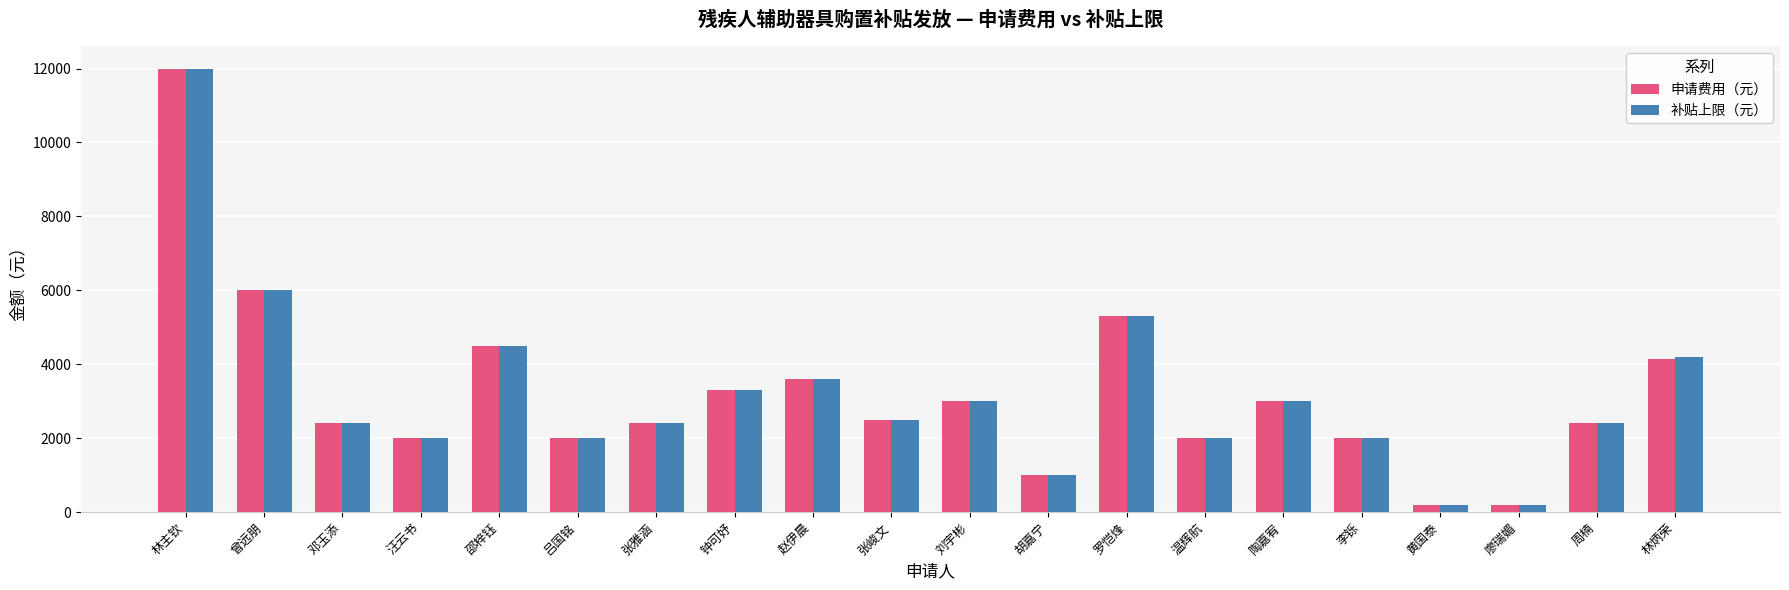

Reading left to right, list all the values displayed in this chart.

申请费用（元）: 林主钦=12000.0	曾远朋=6000.0	邓玉添=2400.0	汪云书=2000.0	邵梓钰=4500.0	吕国铭=2000.0	张雅涵=2400.0	钟可妤=3300.0	赵伊晨=3600.0	张峻文=2500.0	刘宇彬=3000.0	胡嘉宁=1000.0	罗恺烽=5300.0	温辉航=2000.0	陶嘉宥=3000.0	李铄=2000.0	黄国泰=200.0	廖瑞媚=200.0	周楠=2400.0	林炳荣=4126.9
补贴上限（元）: 林主钦=12000.0	曾远朋=6000.0	邓玉添=2400.0	汪云书=2000.0	邵梓钰=4500.0	吕国铭=2000.0	张雅涵=2400.0	钟可妤=3300.0	赵伊晨=3600.0	张峻文=2500.0	刘宇彬=3000.0	胡嘉宁=1000.0	罗恺烽=5300.0	温辉航=2000.0	陶嘉宥=3000.0	李铄=2000.0	黄国泰=200.0	廖瑞媚=200.0	周楠=2400.0	林炳荣=4200.0